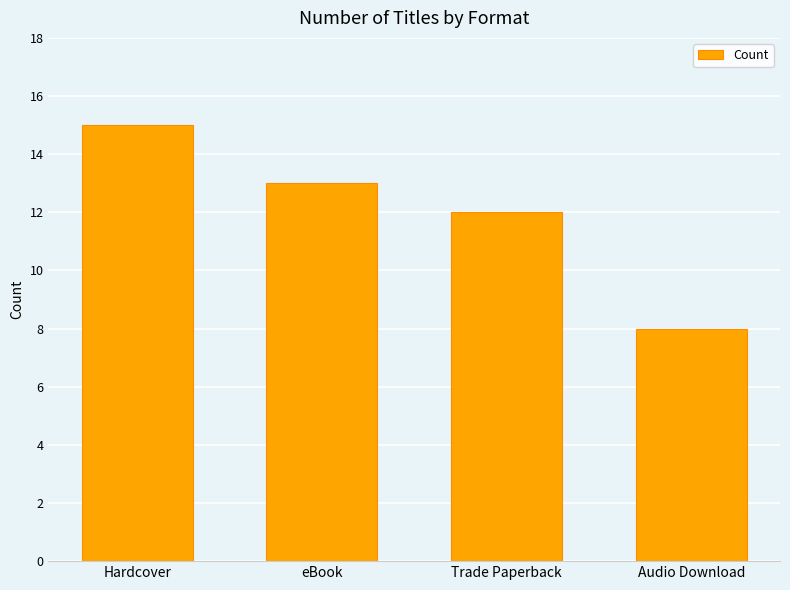

Between eBook and Trade Paperback, which is larger?

eBook